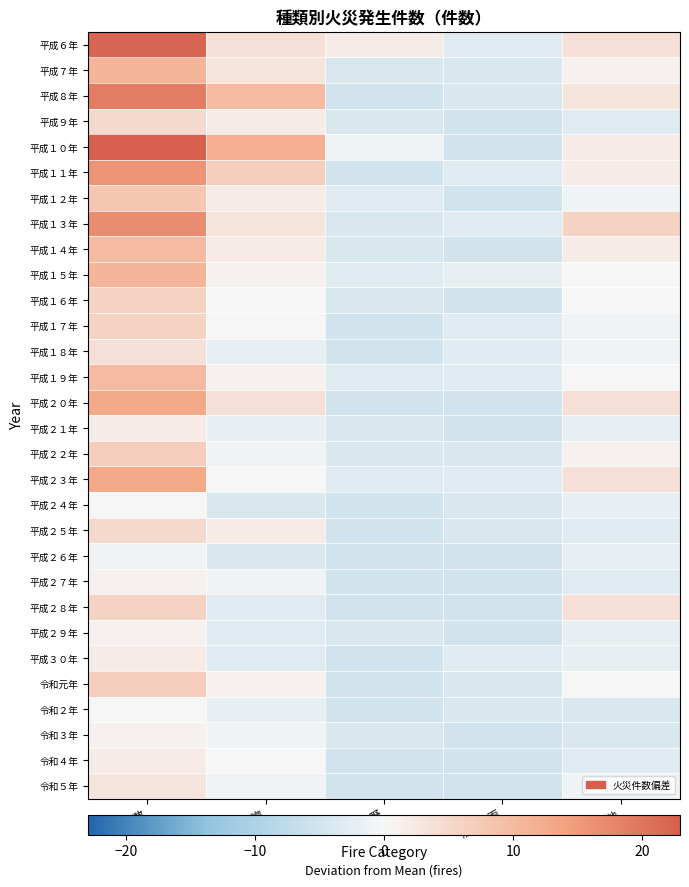

At which category does the chart reach its minimum across all series?

林野